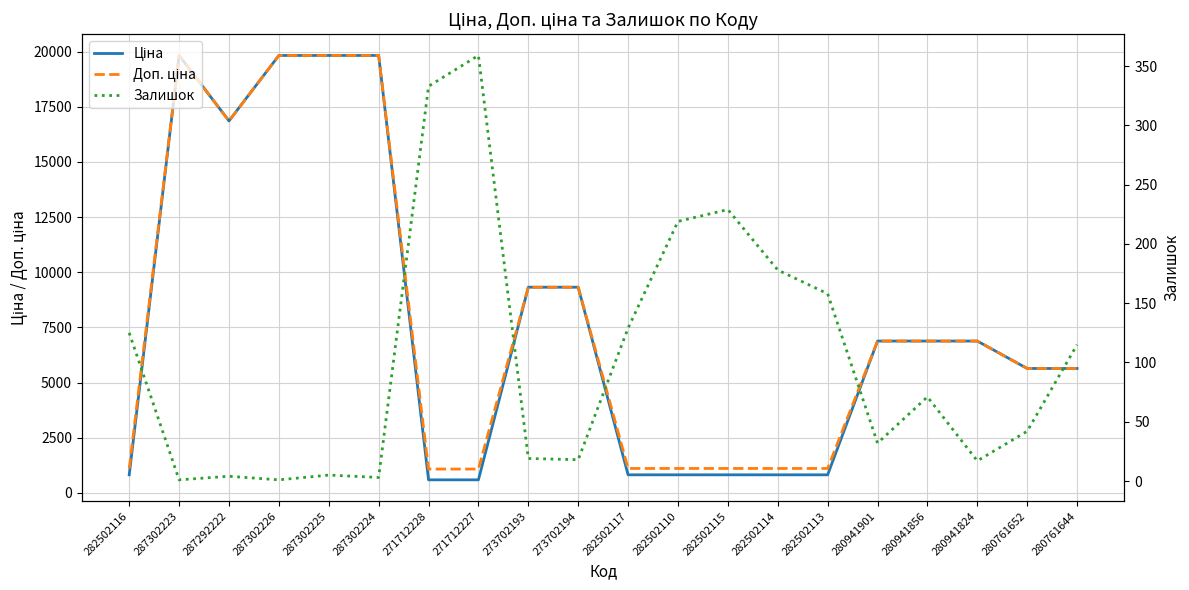

Read the Залишок value at 287302226.

1.0